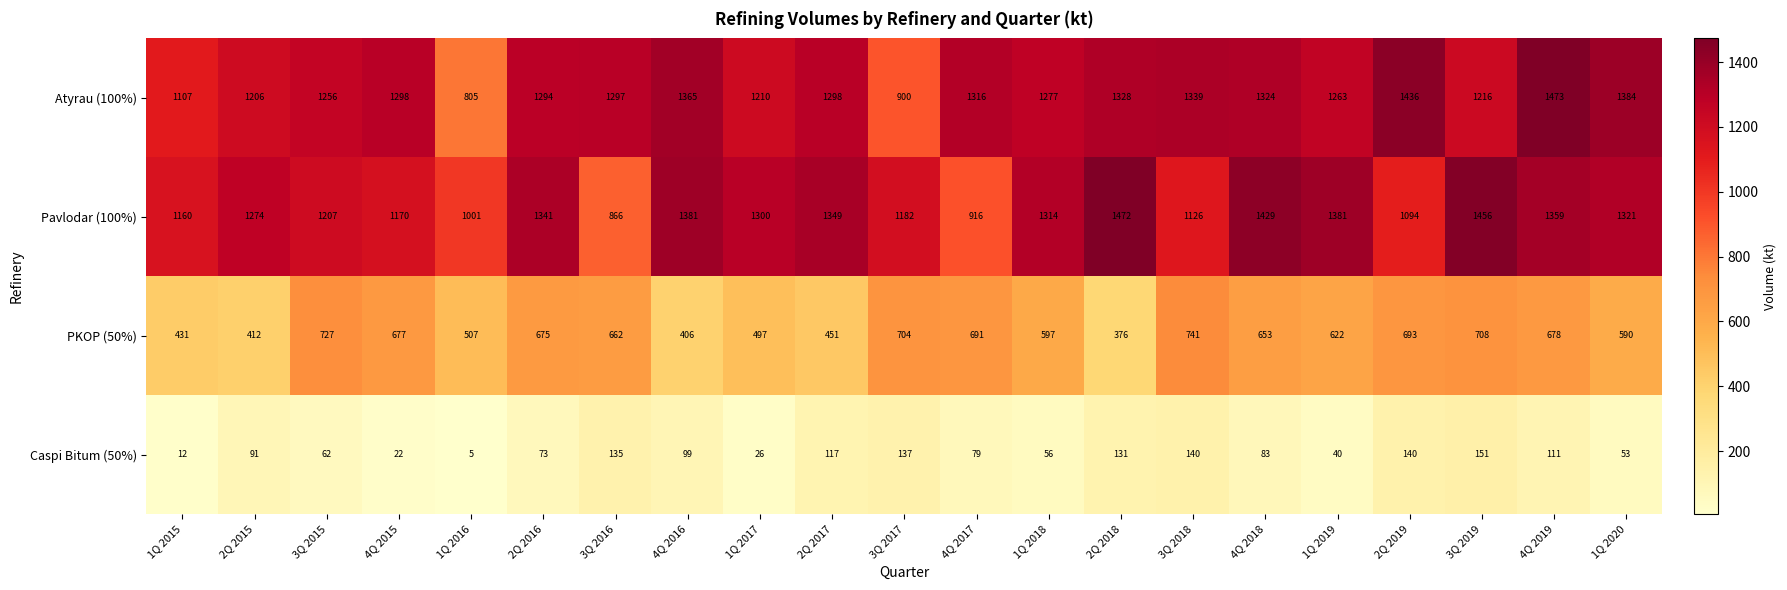

Read the PKOP (50%) value at 1Q 2018.

597